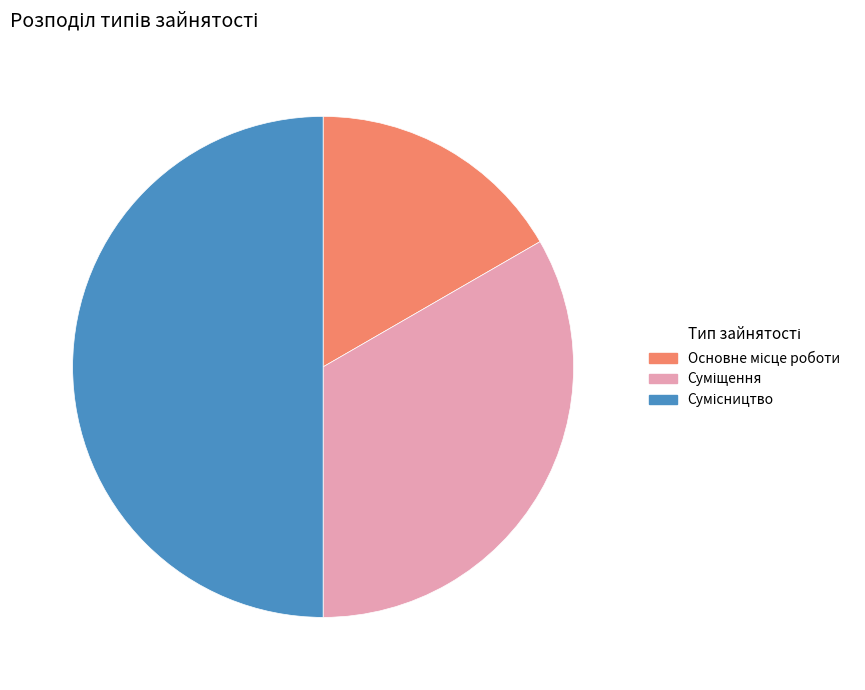

To the nearest percent, what percentage of the pie is Суміщення?

33%